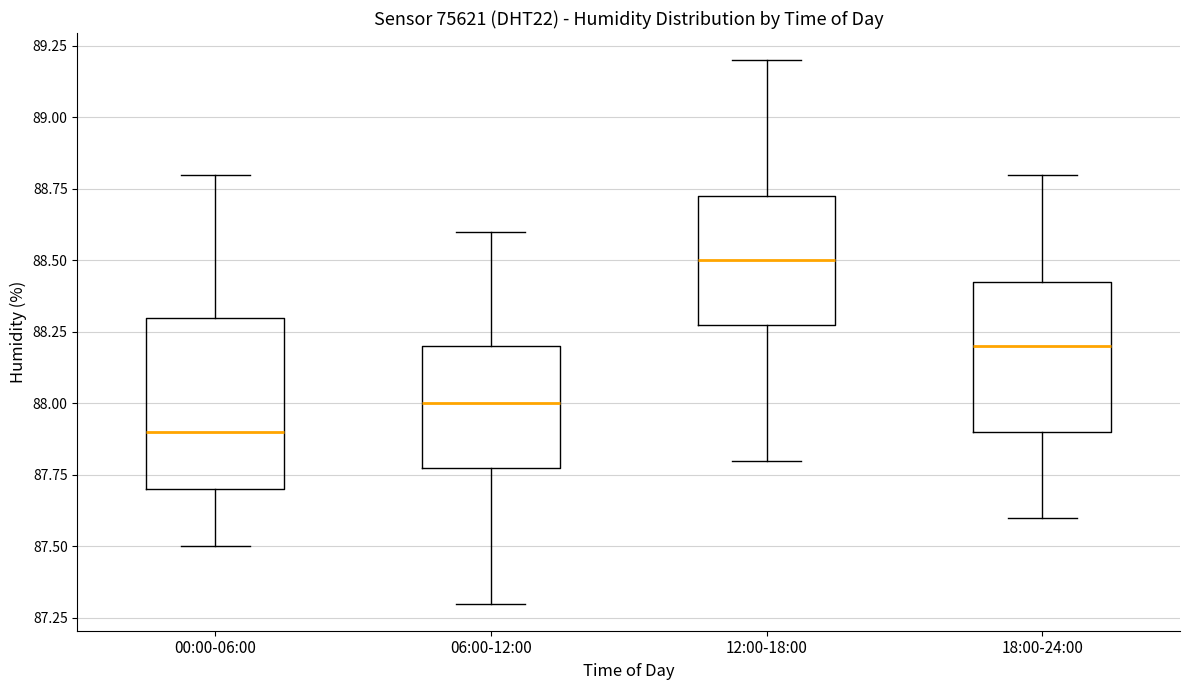

Where does the lower whisker of the box for 00:00-06:00 end on the y-axis? The values are not printed on the chart, so give them approximately, as read against the axis.

87.50